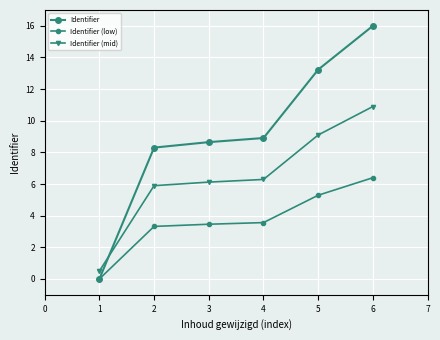

Count the number of data series in this chart.

3